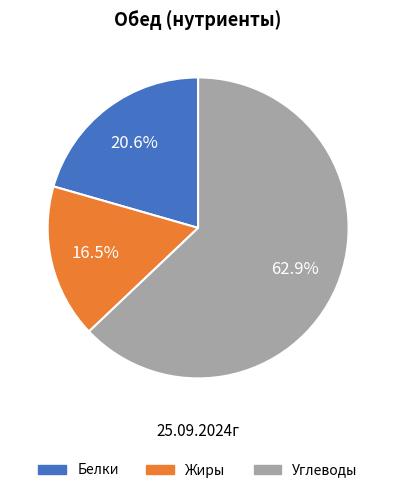

Rank the categories by value from highest to lowest.

Углеводы, Белки, Жиры